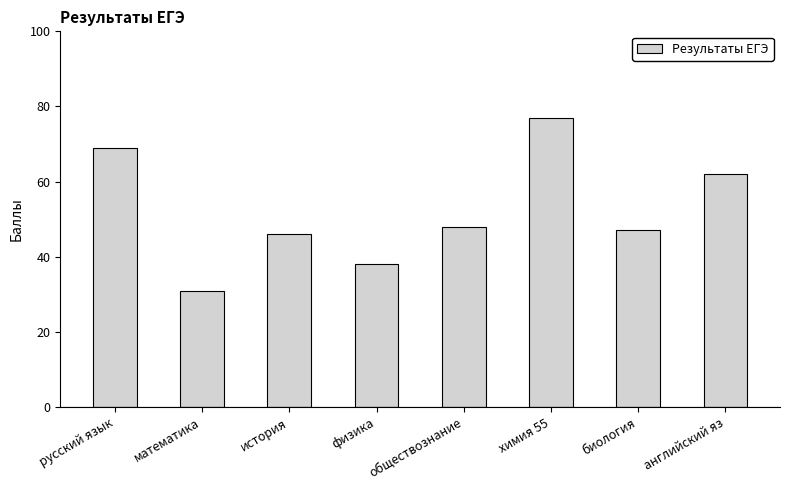

Which category has the lowest value across all series?

математика